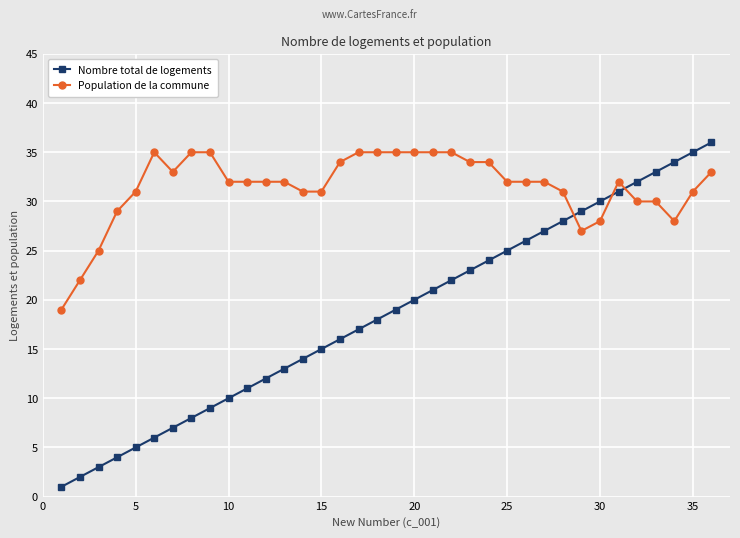

Count the number of categories in the chart.

36